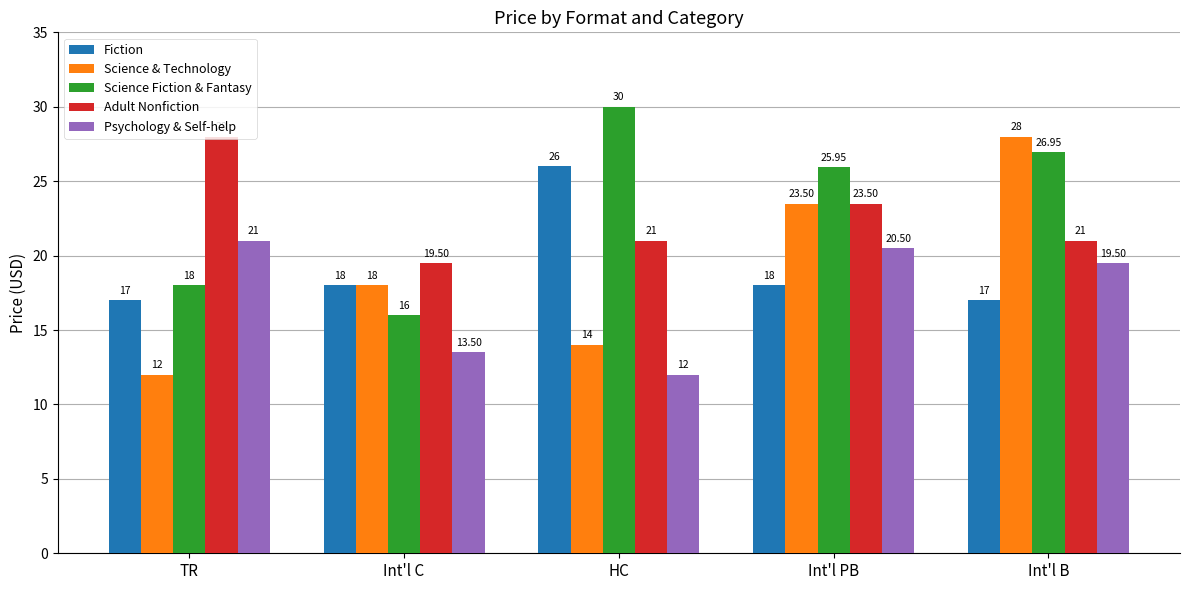

What are all the series names shown in the legend?

Fiction, Science & Technology, Science Fiction & Fantasy, Adult Nonfiction, Psychology & Self-help